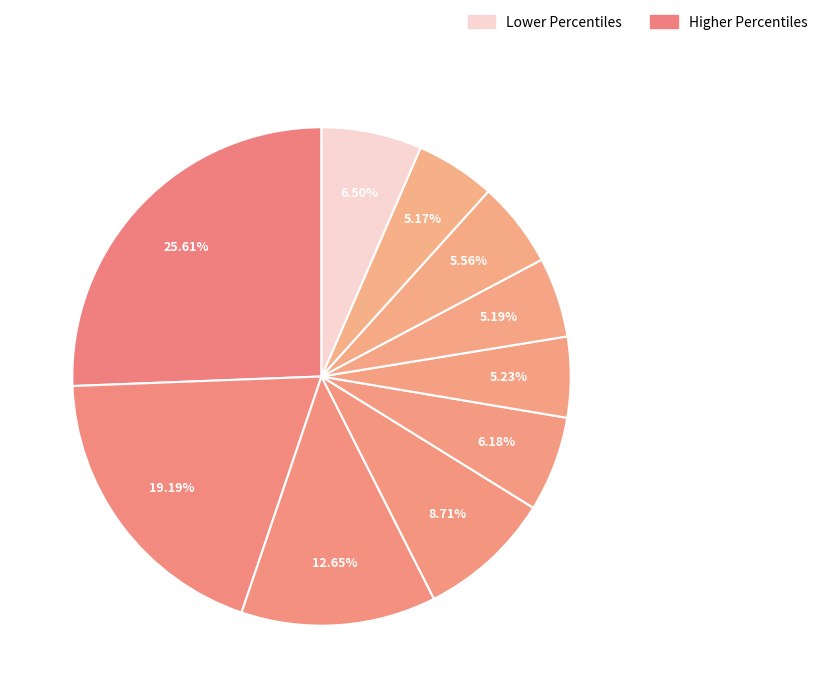

Rank the categories by value from lowest to highest.

pct85, pct65, pct55, pct75, pct45, pct95, pct35, pct25, pct15, pct05